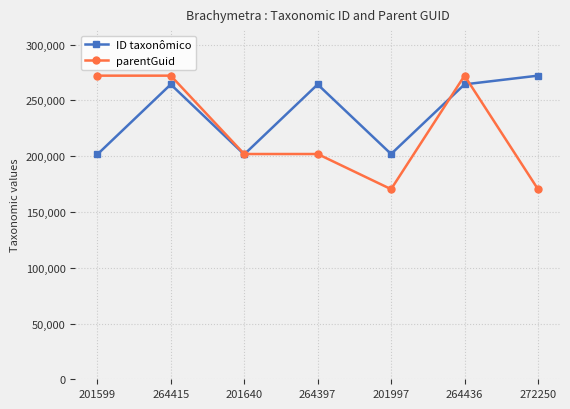

List the series in order of their overall mean, lowest first.

parentGuid, ID taxonômico